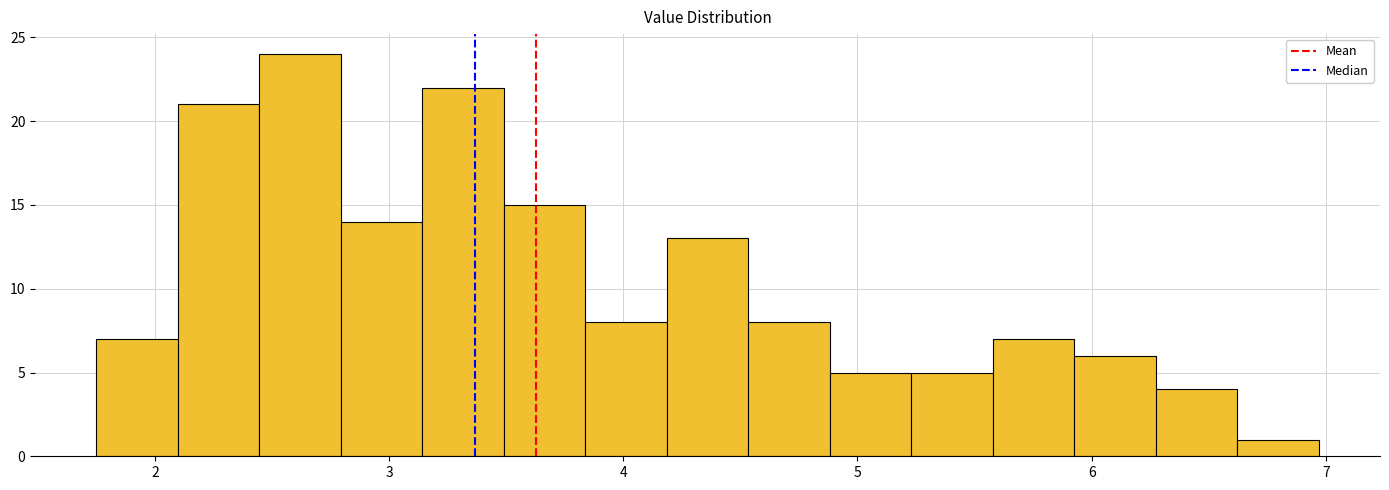

Read against the x-axis, roughly where is the centre of the tallest bar?

2.6